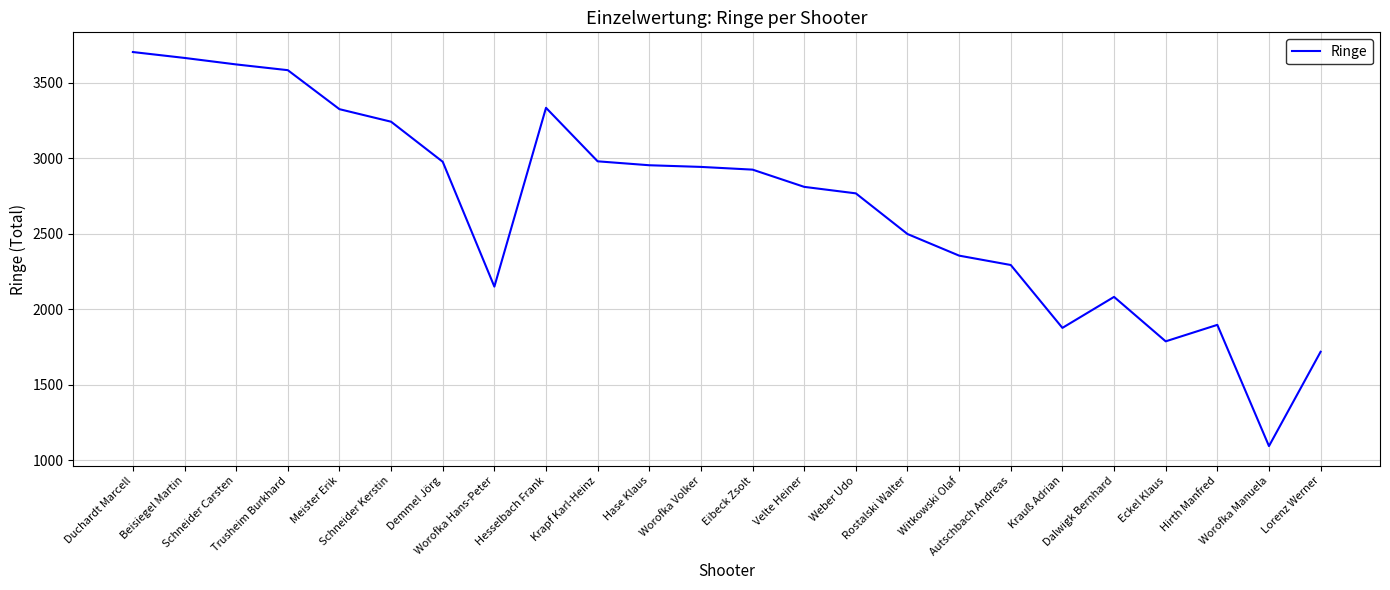

What is the minimum value shown in the chart?

1095